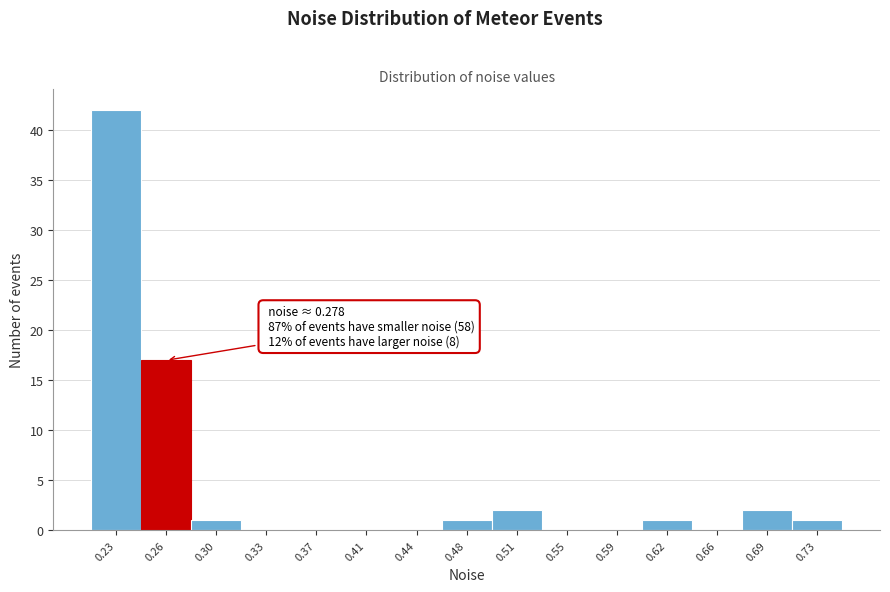

Which range on the x-axis has the tallest bar?

0.210 to 0.245